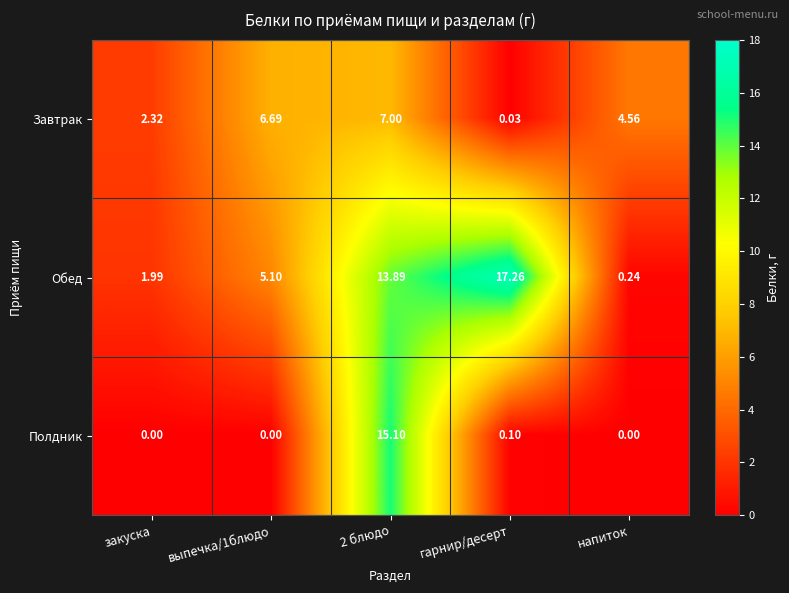

List the series in order of their overall mean, highest first.

Обед, Завтрак, Полдник